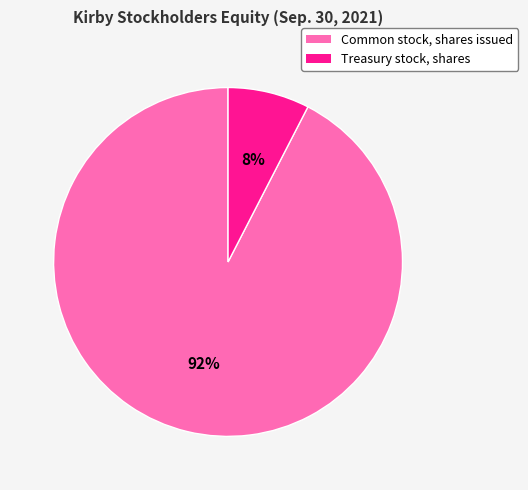

To the nearest percent, what percentage of the pie is Treasury stock, shares?

8%